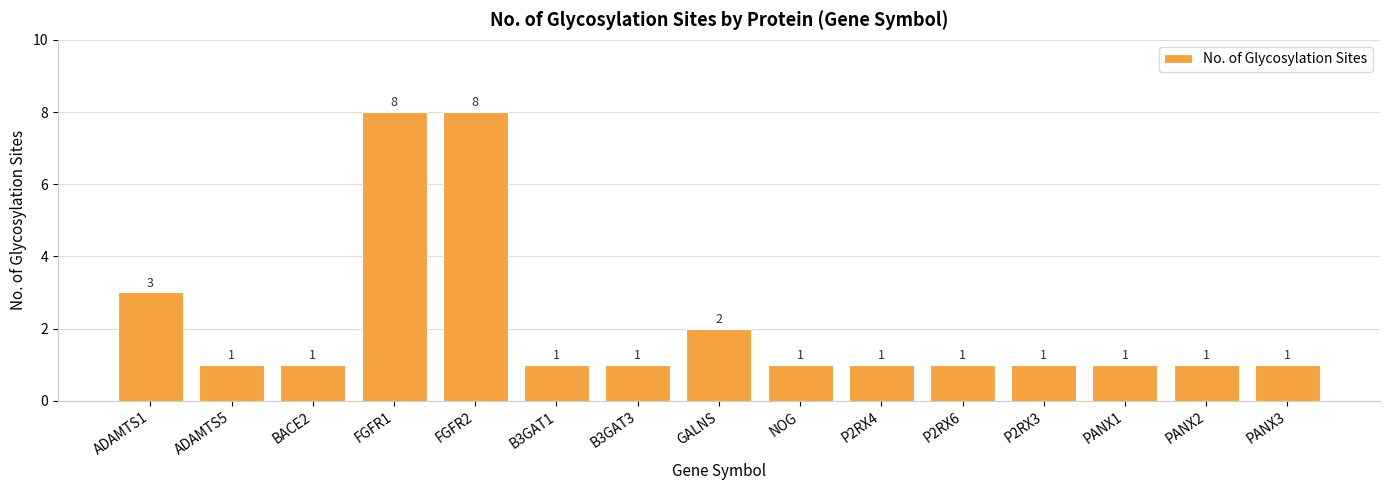

What is the sum of all values?

32